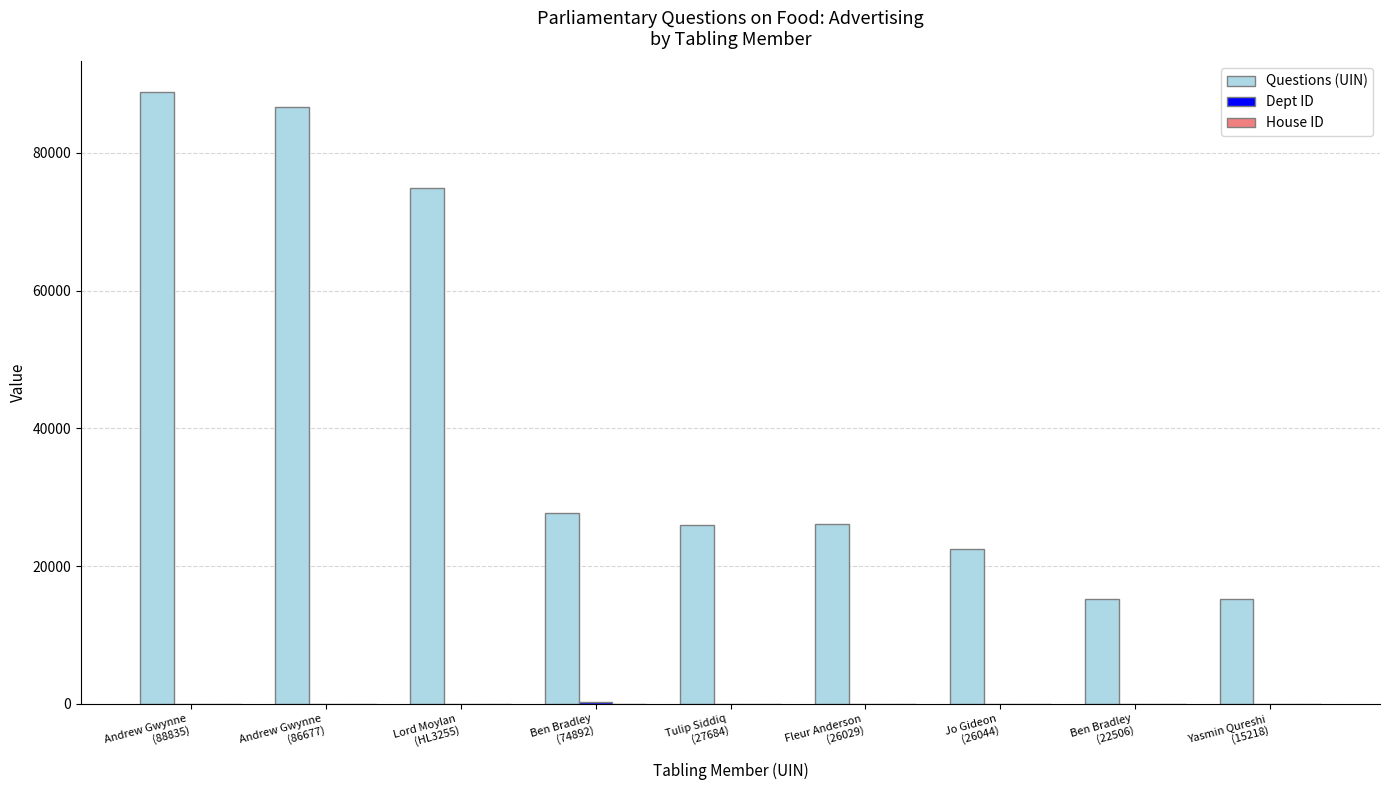

The value of Questions (UIN) at Jo Gideon
(26044) is 22506. True or false?

True